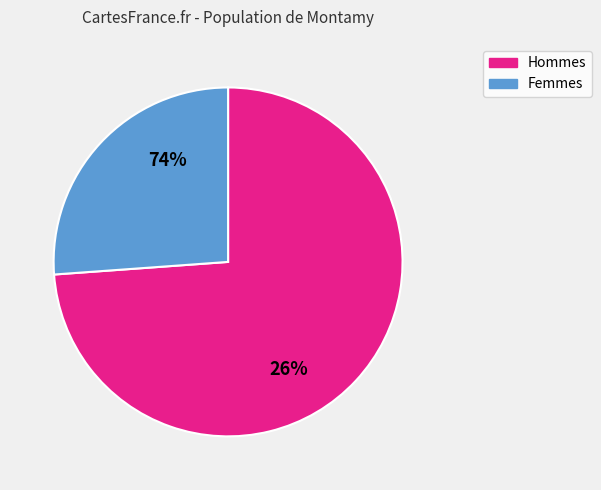

Is pct75 the majority of the pie?

No